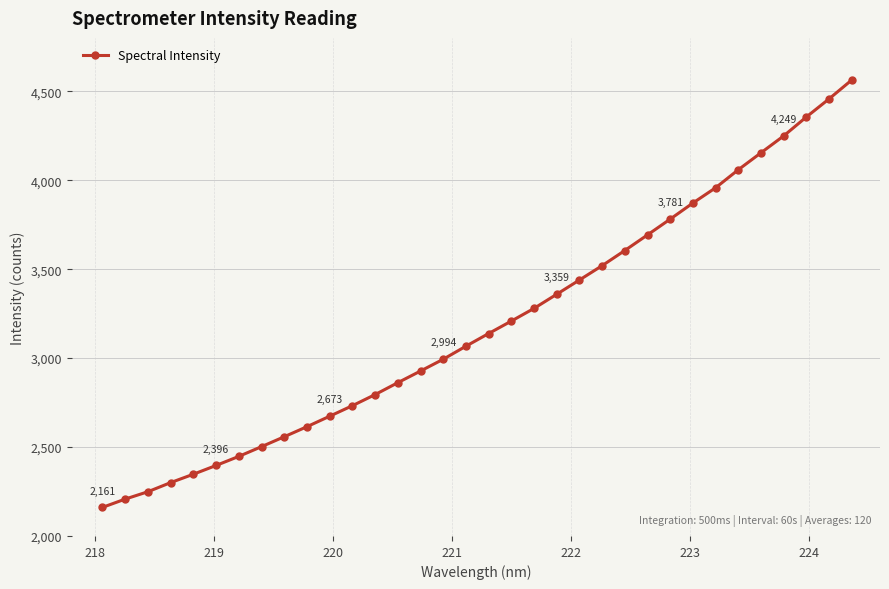

What is the value of the 27th point from the left?

3871.7